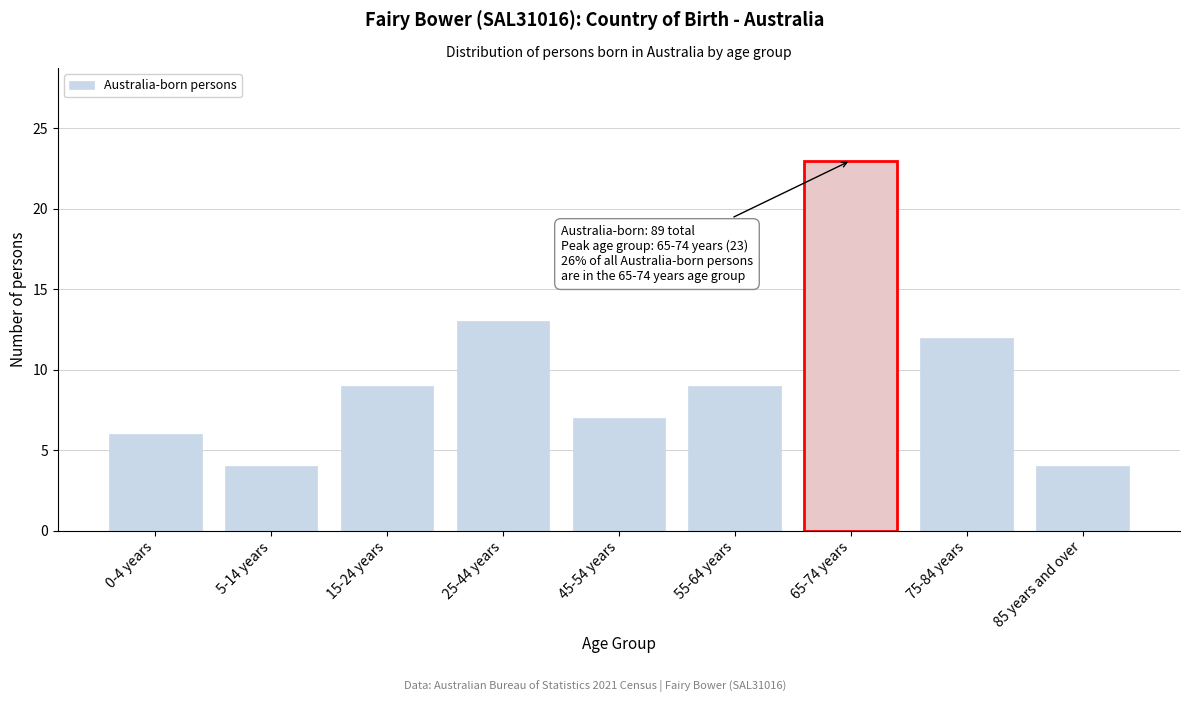

Reading left to right, list all the values displayed in this chart.

6	4	9	13	7	9	23	12	4